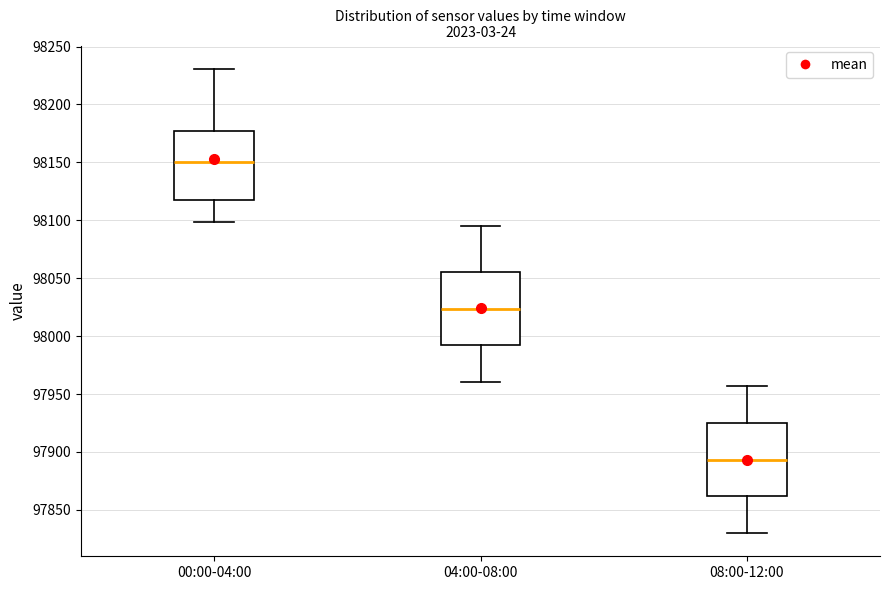

Where does the upper whisker of the box for 08:00-12:00 end on the y-axis? The values are not printed on the chart, so give them approximately, as read against the axis.

97955